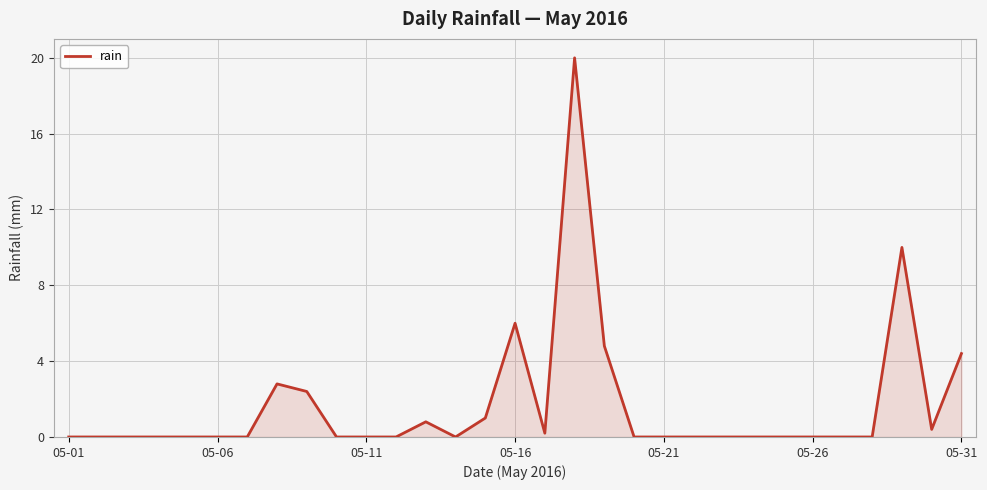

What is the difference between the maximum and minimum values?

20.0